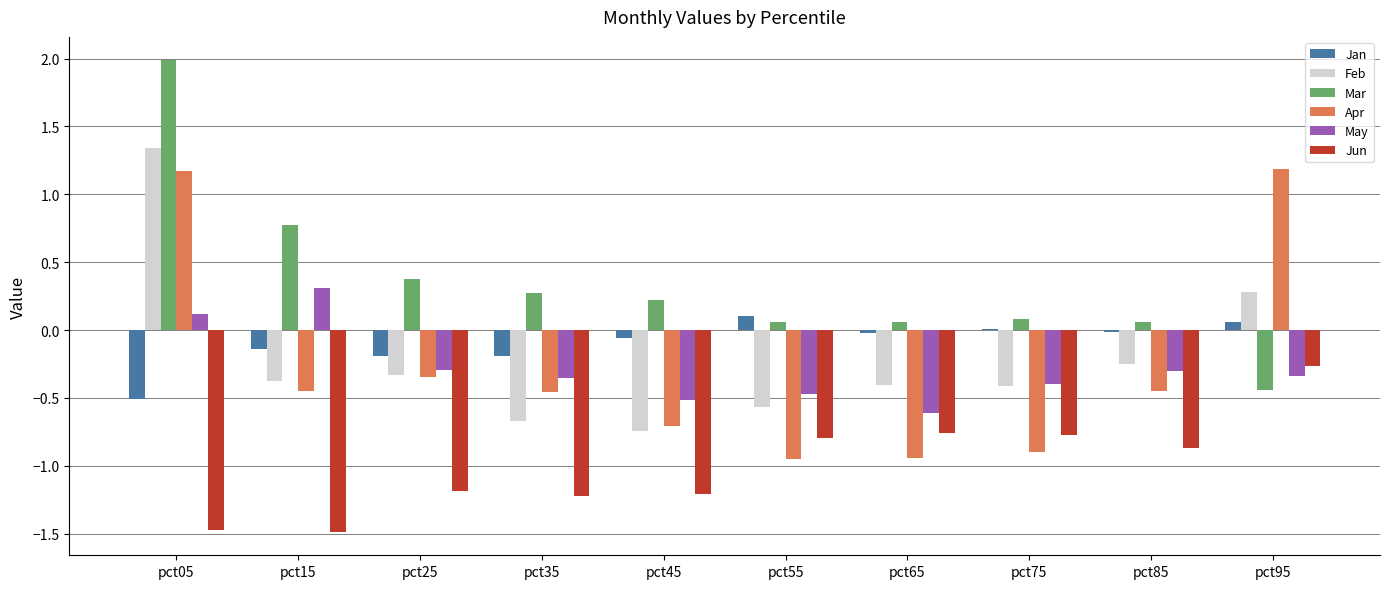

What is the greatest value displayed?

2.0